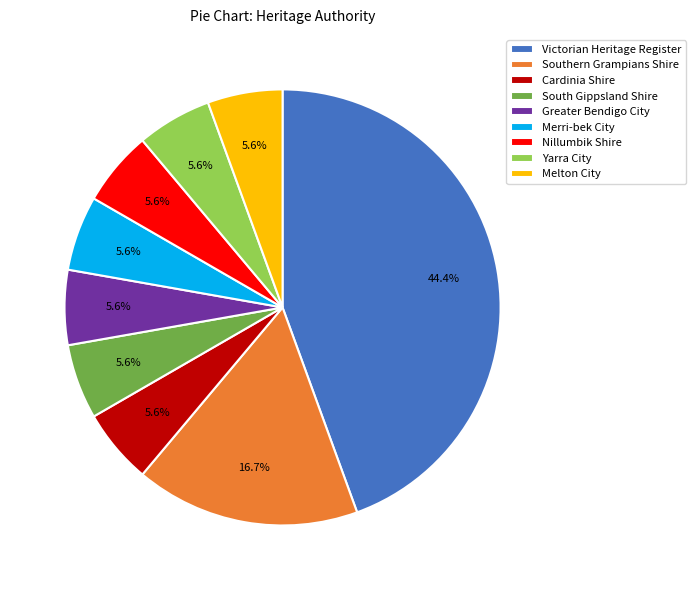

Is there any slice that represents more than half of the pie?

No